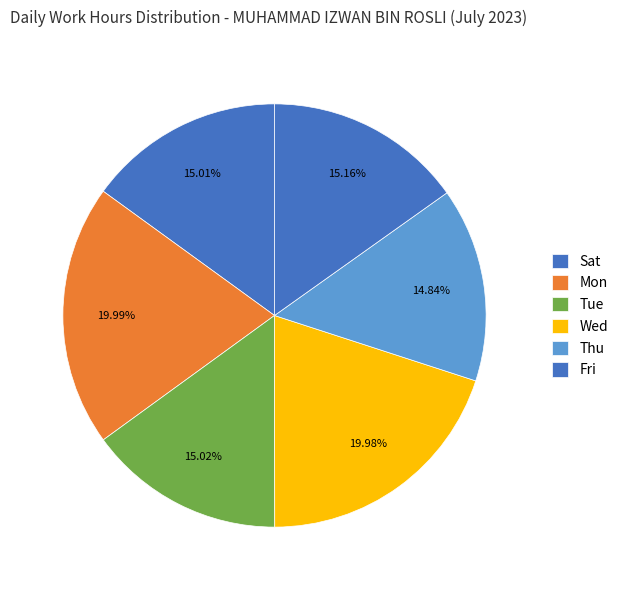

How many segments does this pie chart have?

6